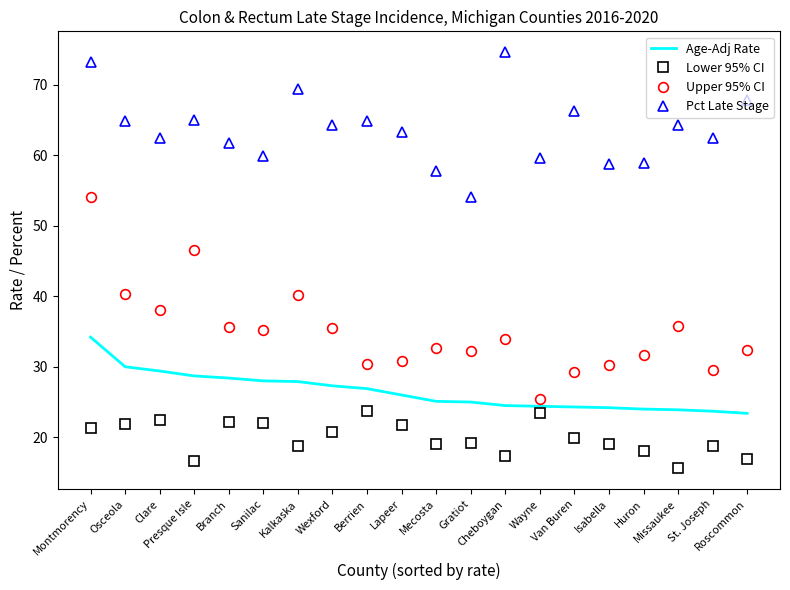

List the series in order of their peak value, highest first.

Pct Late Stage, Upper 95% CI, Age-Adj Rate, Lower 95% CI